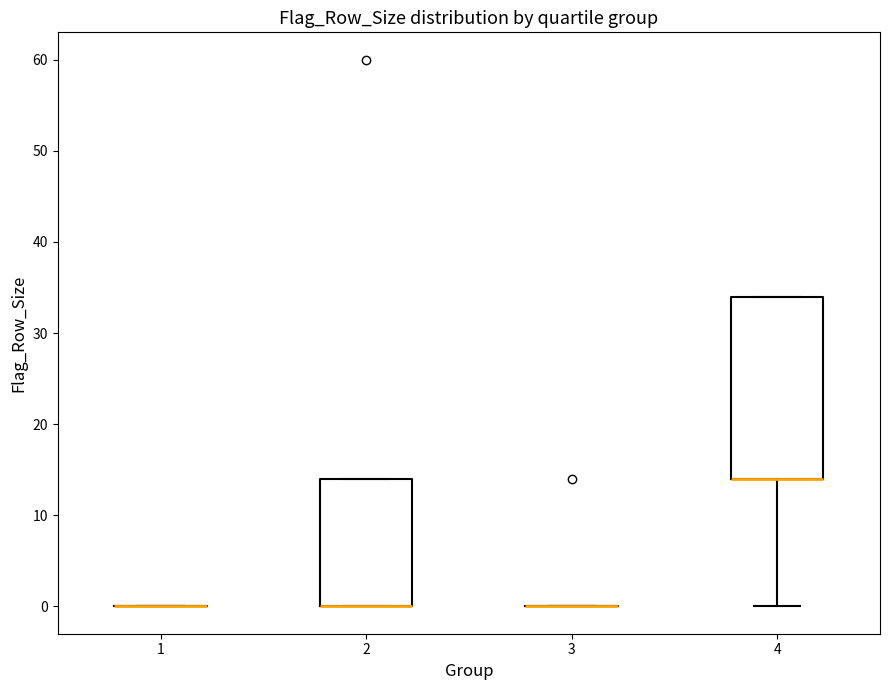

Which box is the tallest, from its lower edge to its upper edge?

4